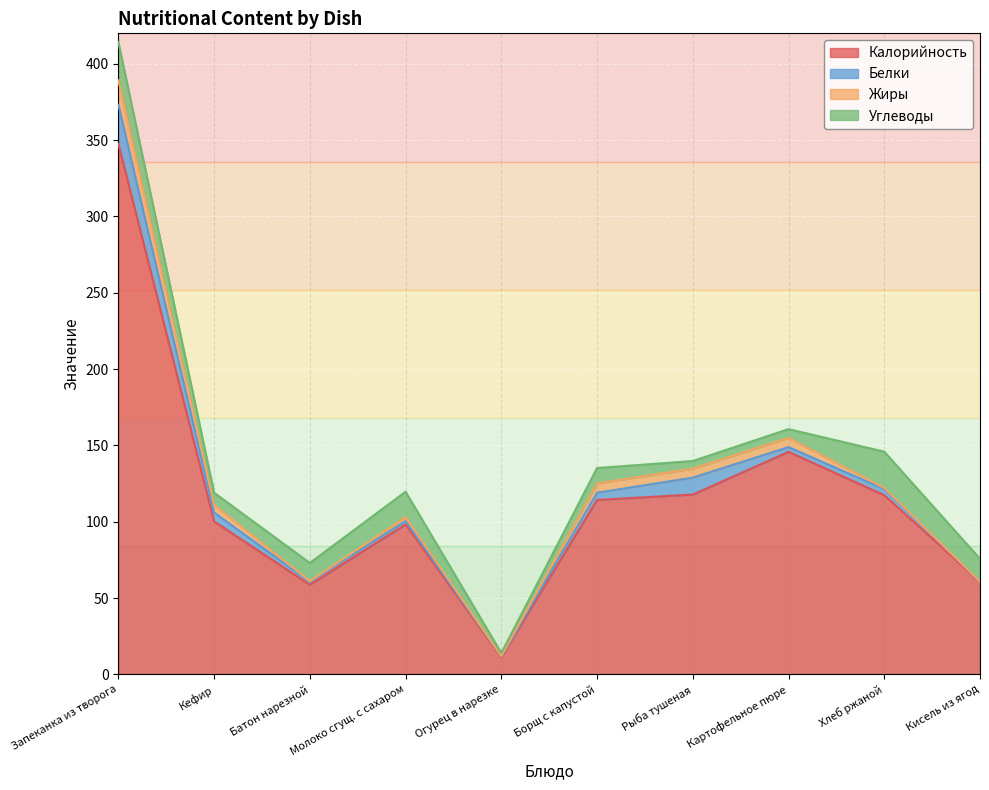

What is the sum of the Жиры values at Борщ с капустой and Батон нарезной?

6.5